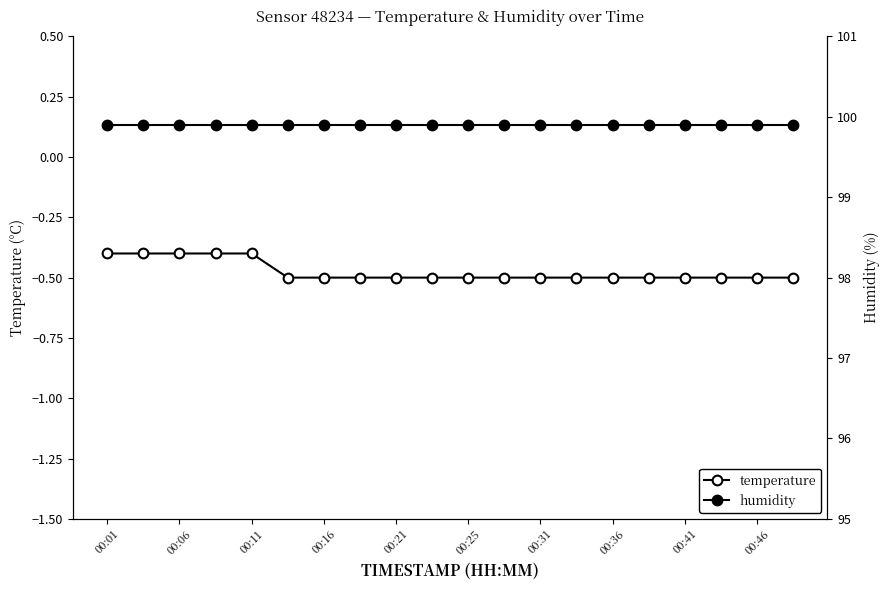

Which series changed the most between 00:36 and 16?

temperature